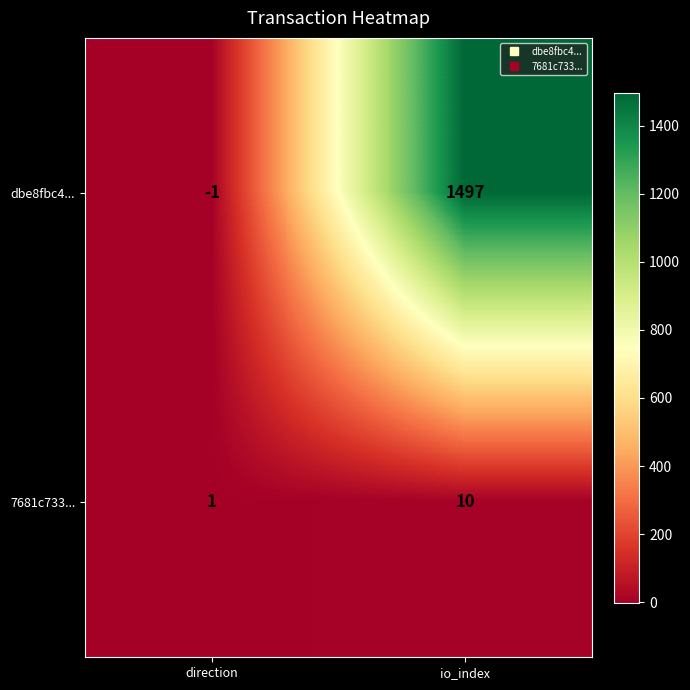

How many data points does each series have?

2